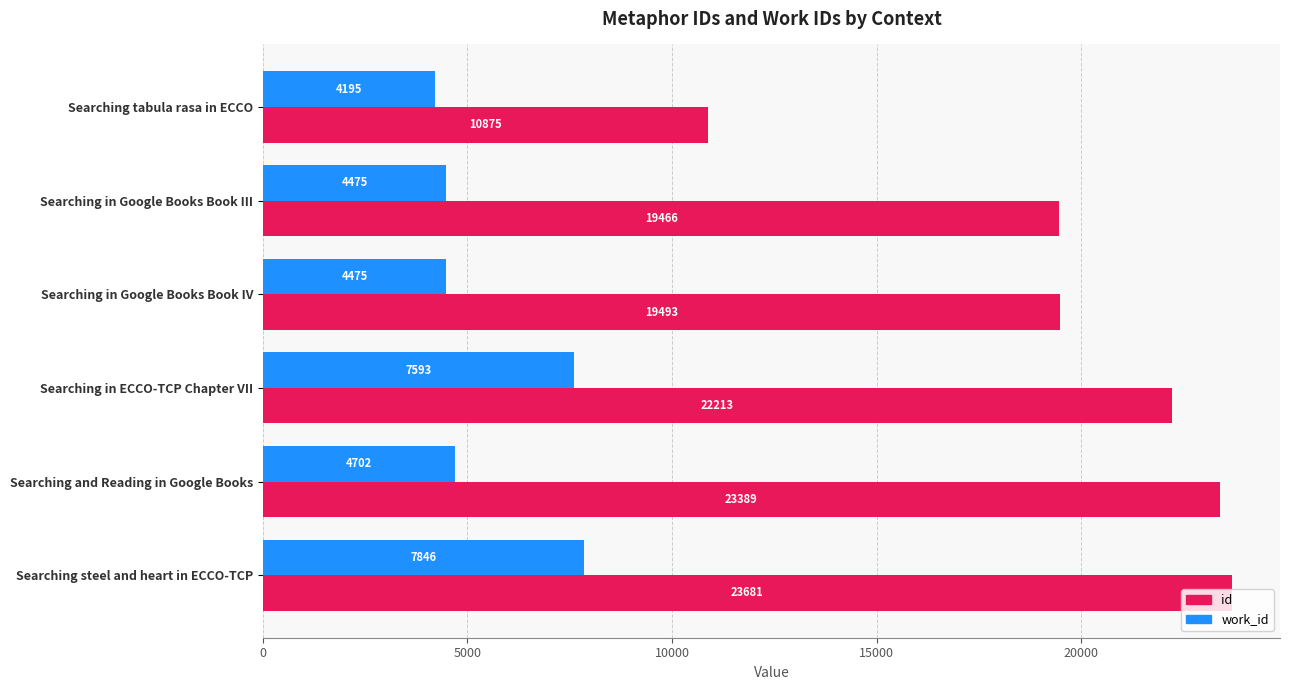

What is the maximum value shown in the chart?

23681